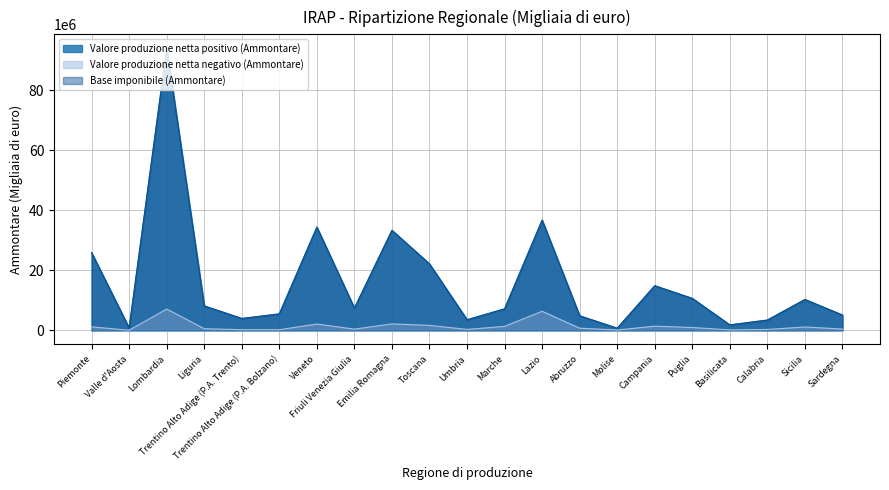

What value does the Base imponibile (Ammontare) series have at Sicilia, to the nearest 100?

10284800